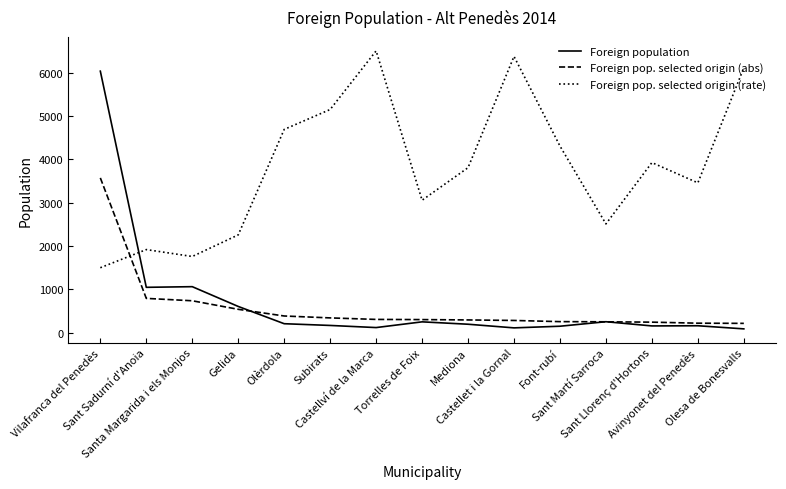

What is the maximum value shown in the chart?

6500